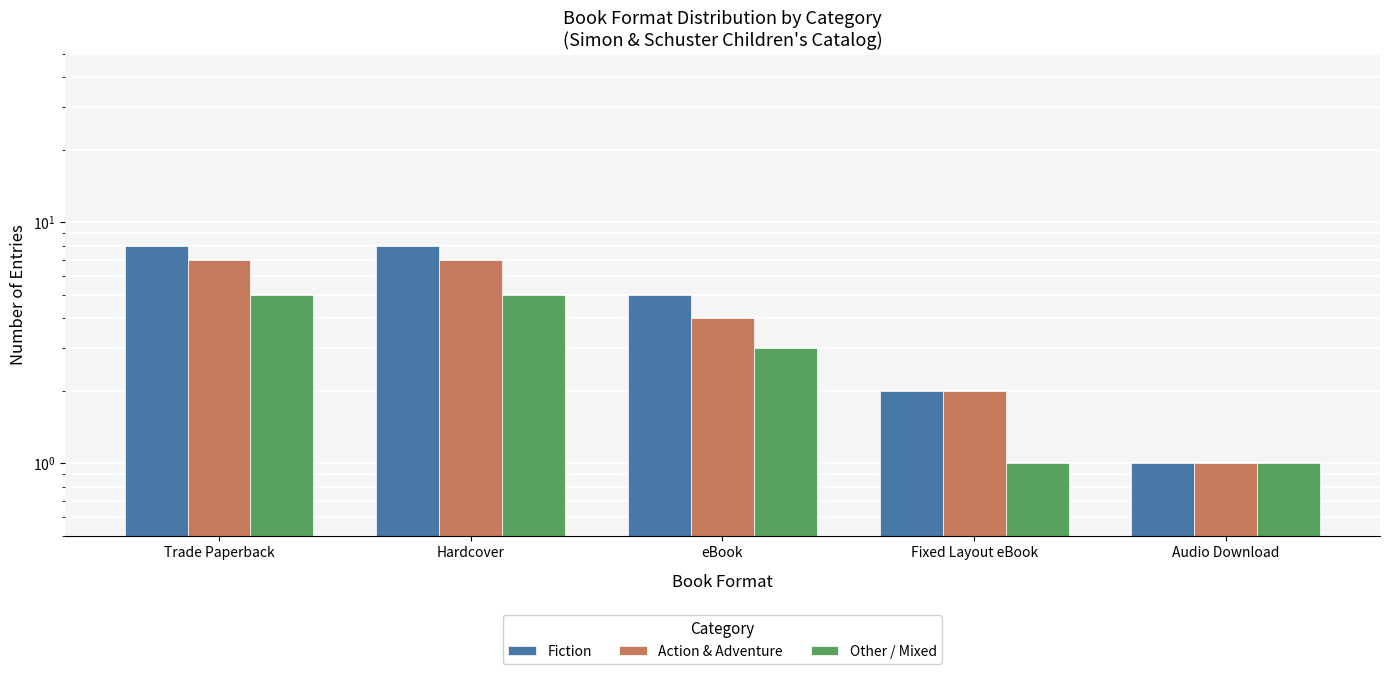

Which series changed the most between Hardcover and Audio Download?

Fiction